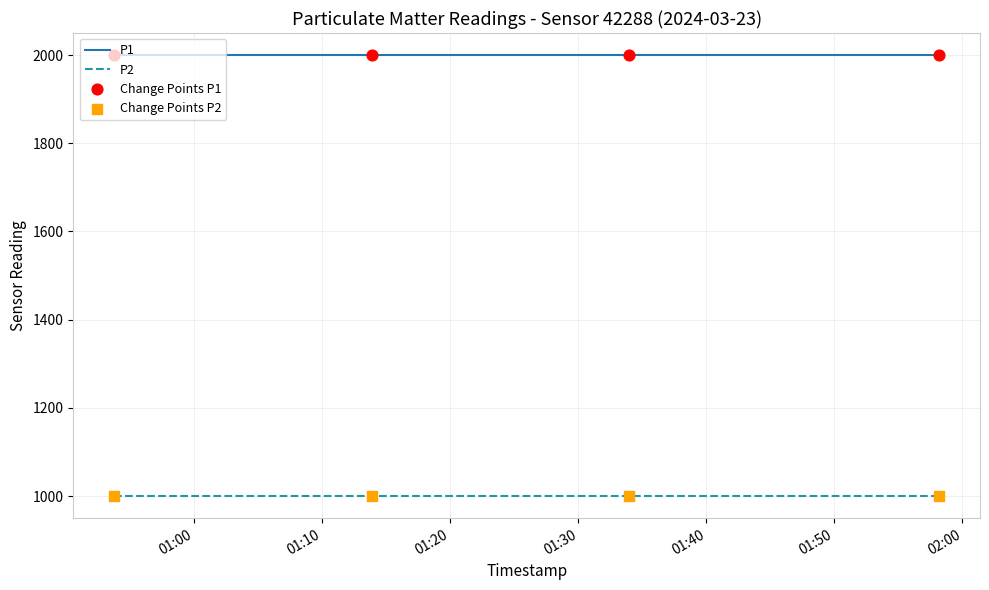

Which series has the largest total across all categories?

P1